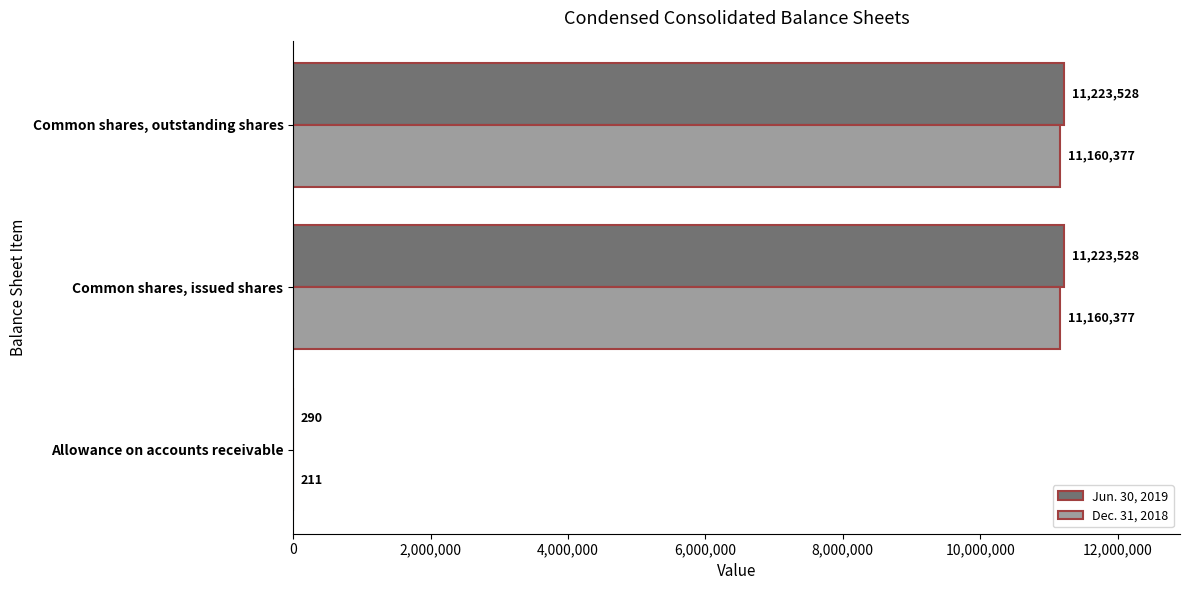

Where is Jun. 30, 2019 nearest to the value 5611909?

Allowance on accounts receivable